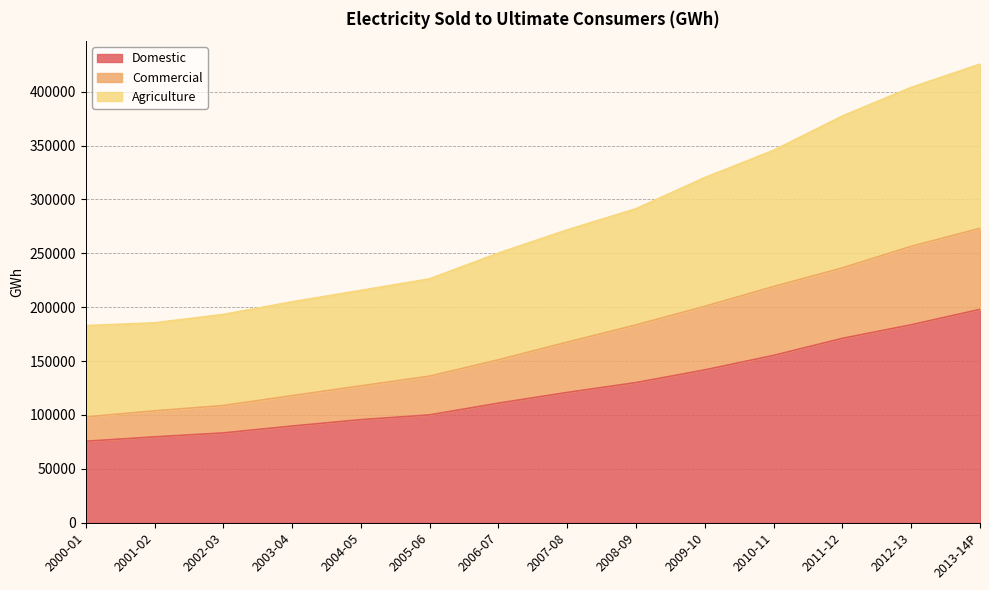

What position from the left is 2012-13?

13